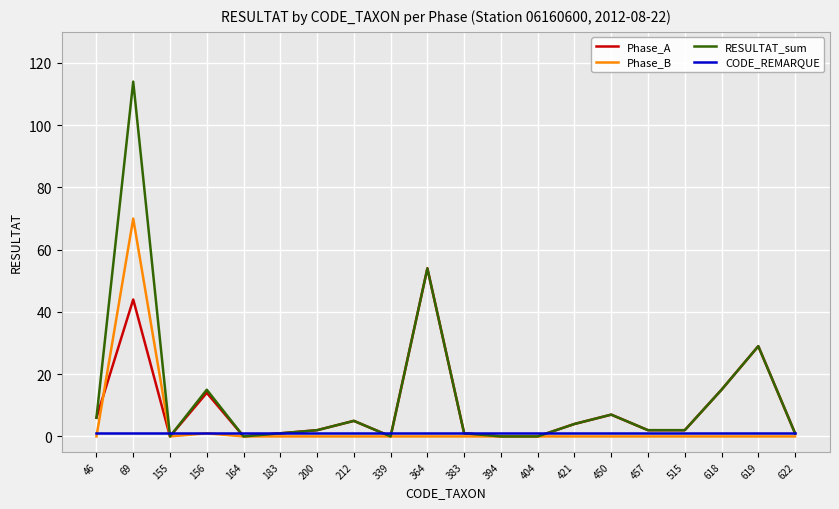

At which category is the sum across all series the highest?

69